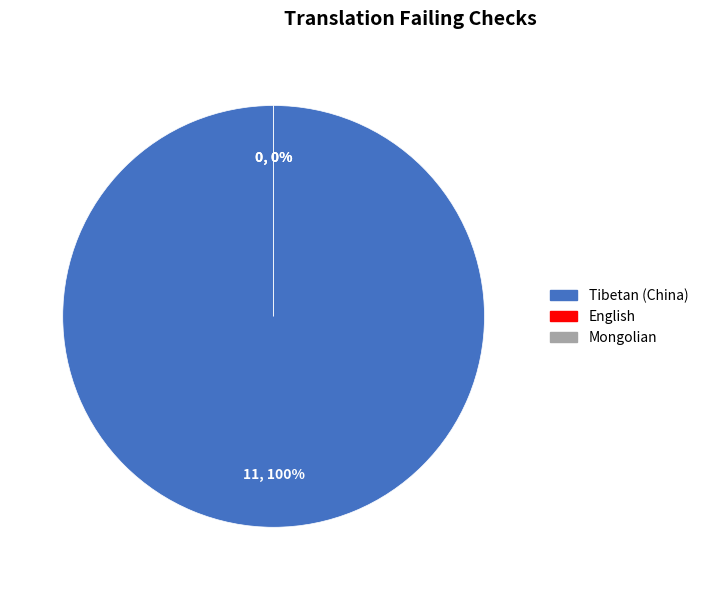

What is the largest slice in the pie chart?

Tibetan (China)